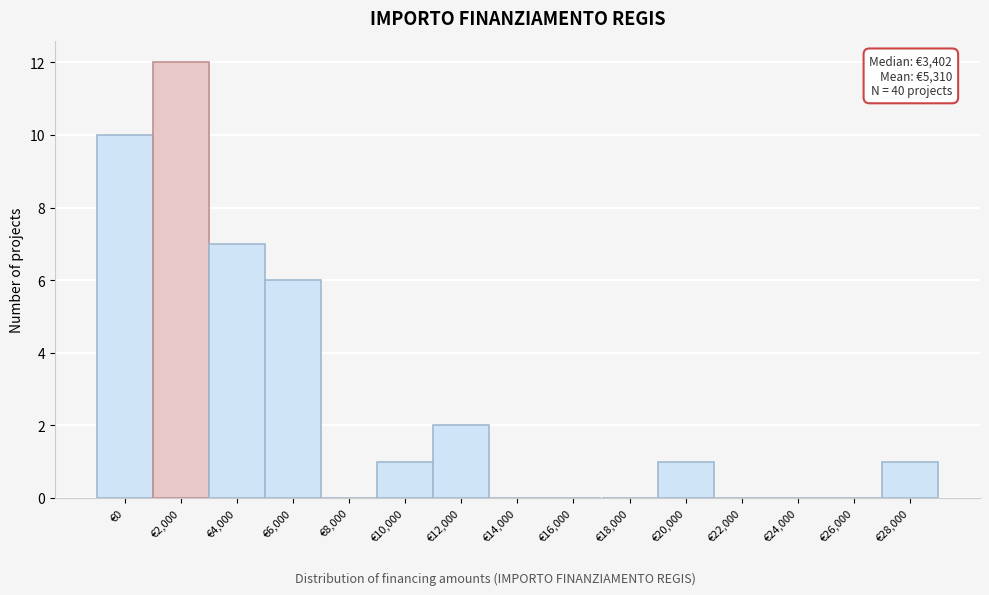

Reading left to right, transcribe all the data shown in this chart.

€0=10	€2,000=12	€4,000=7	€6,000=6	€8,000=0	€10,000=1	€12,000=2	€14,000=0	€16,000=0	€18,000=0	€20,000=1	€22,000=0	€24,000=0	€26,000=0	€28,000=1